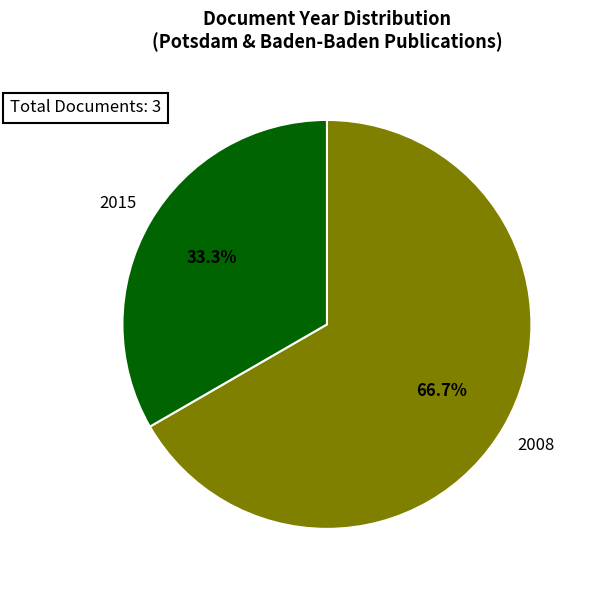

How many slices are in this pie chart?

2